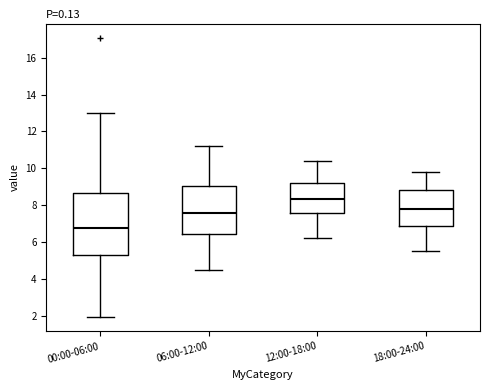

Comparing the boxes themselves (not the whiskers), which one is the tallest?

00:00-06:00